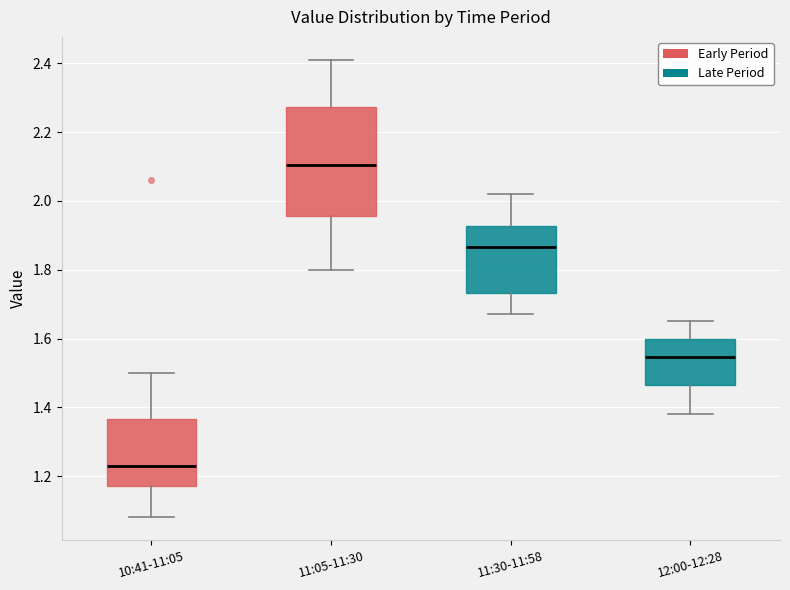

Where does the median line of the box for 11:05-11:30 sit on the y-axis? The values are not printed on the chart, so give them approximately, as read against the axis.

2.10